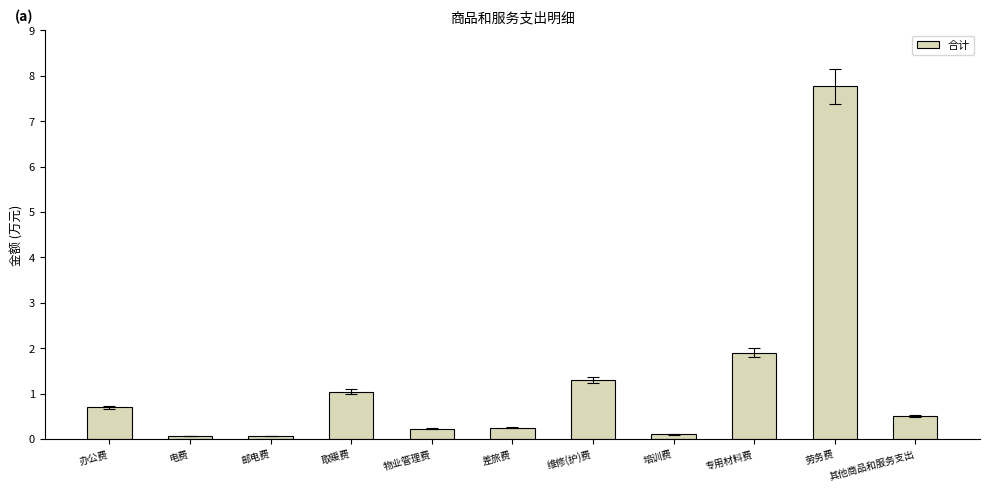

Which category has the highest value across all series?

劳务费